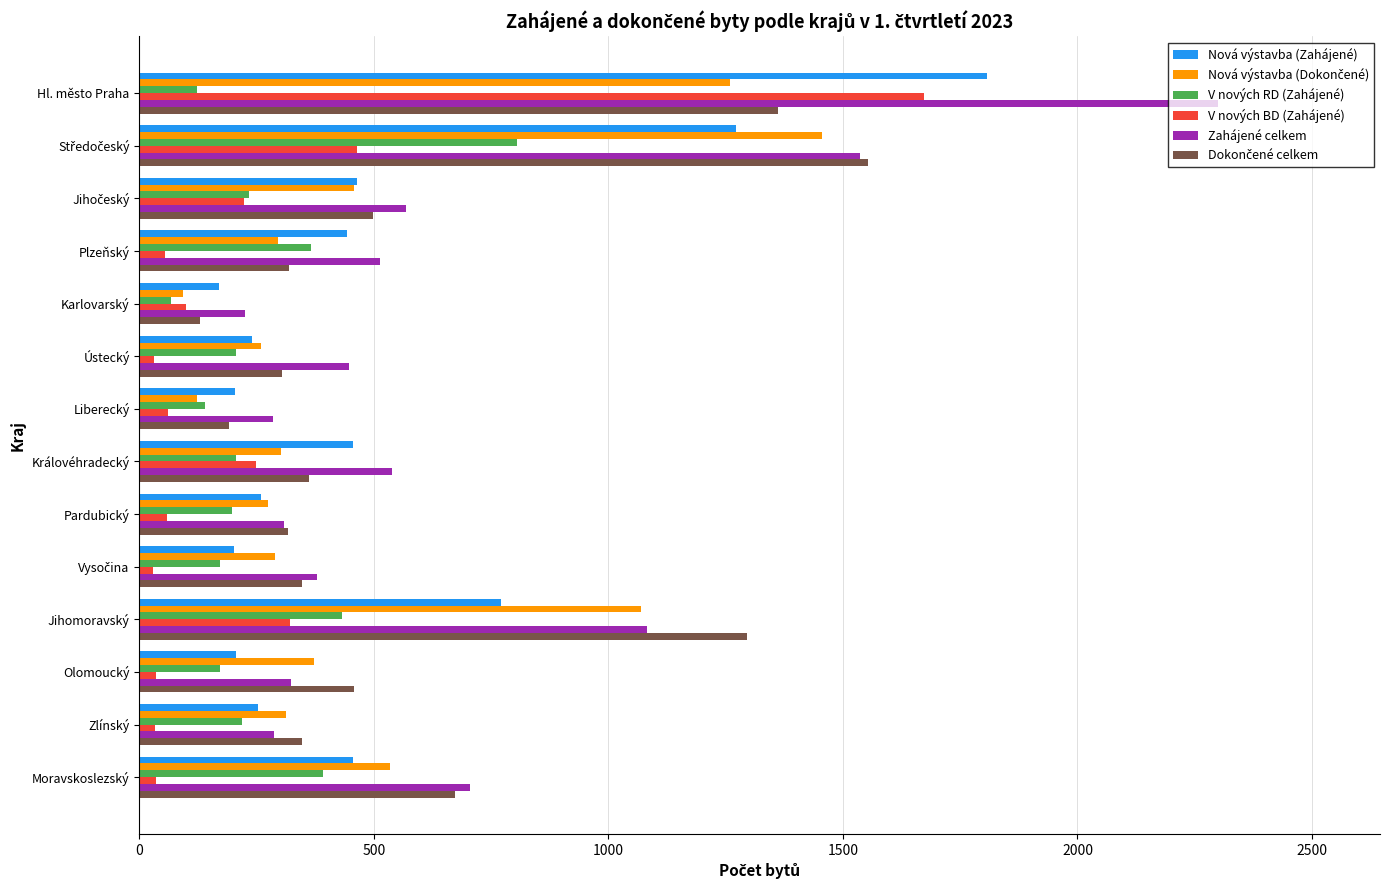

What is the difference between the maximum and second lowest values in the Zahájené celkem series?

2016